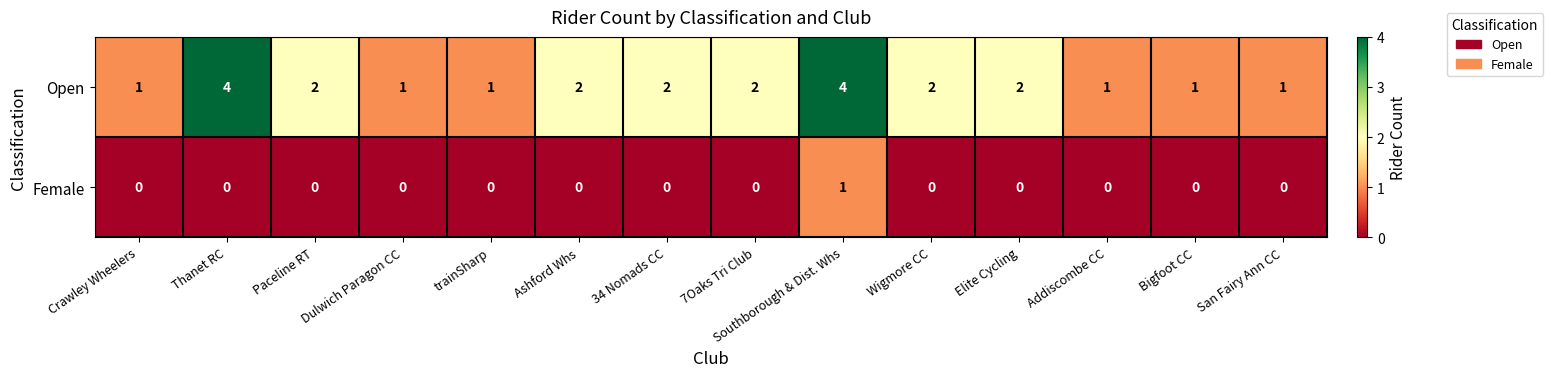

What is the sum of all Open values?

26